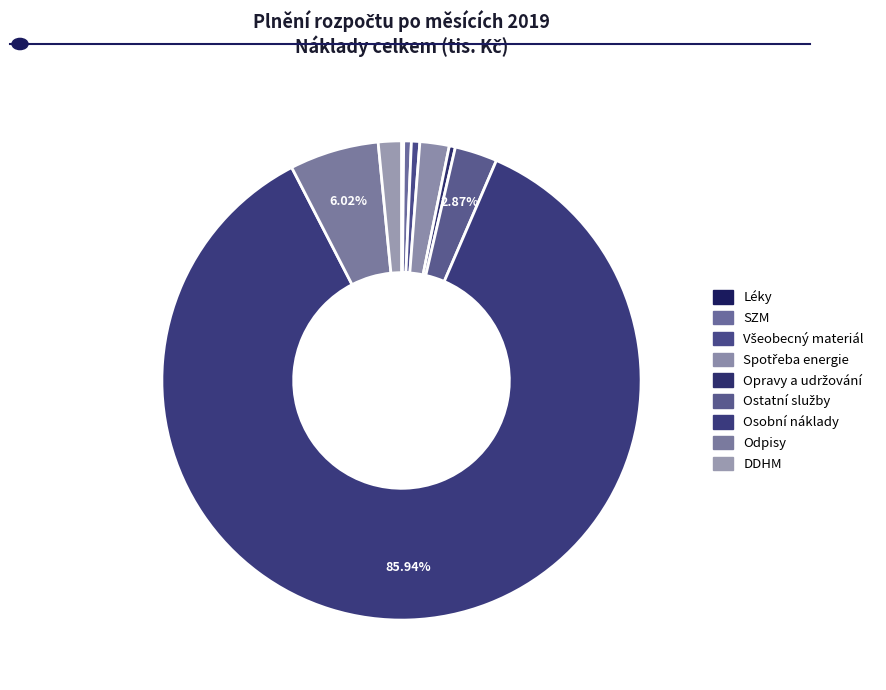

What is the change in value from Všeobecný materiál to Osobní náklady?

+5244.5